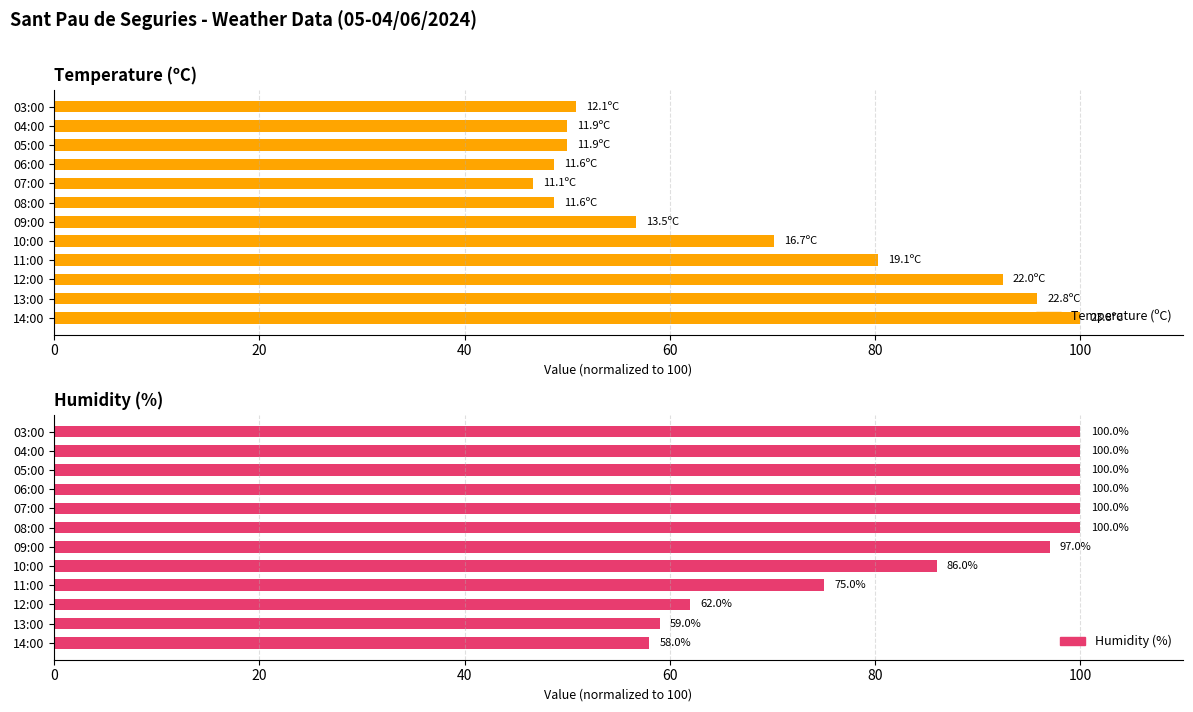

What is the average value of the Temperature (ºC) series?

65.9